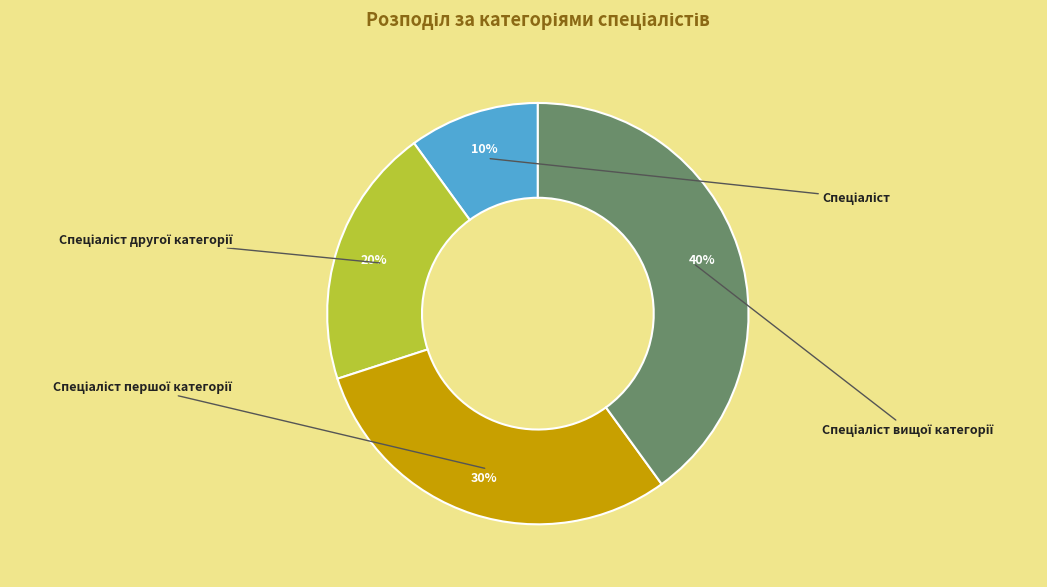

Combined, do Спеціаліст другої категорії and Спеціаліст вищої категорії account for over 50%?

Yes